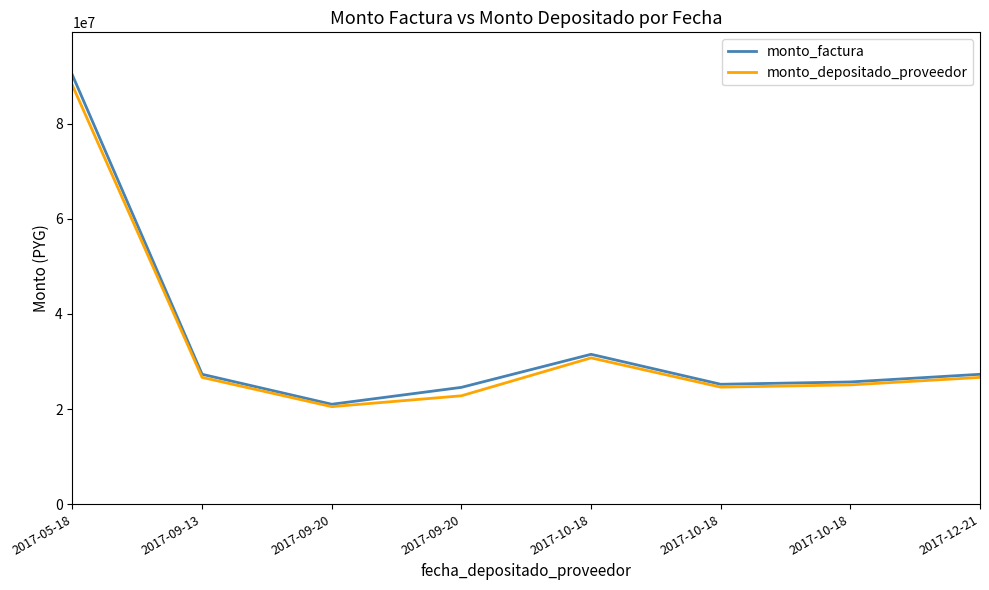

Does the chart display data point markers on the line(s)?

No